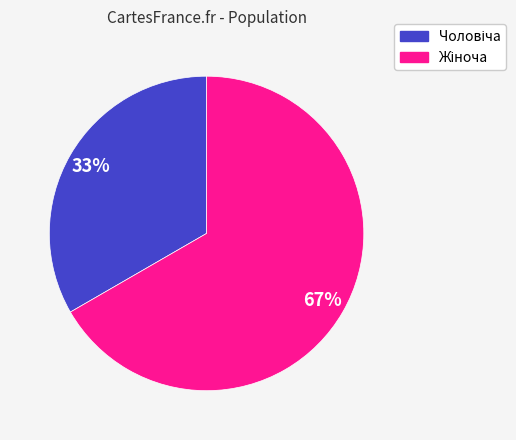

Is there any slice that represents more than half of the pie?

Yes